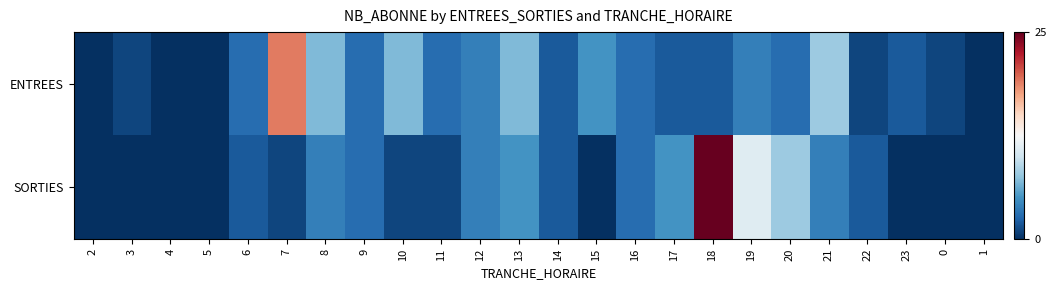

List the series in order of their peak value, highest first.

SORTIES, ENTREES